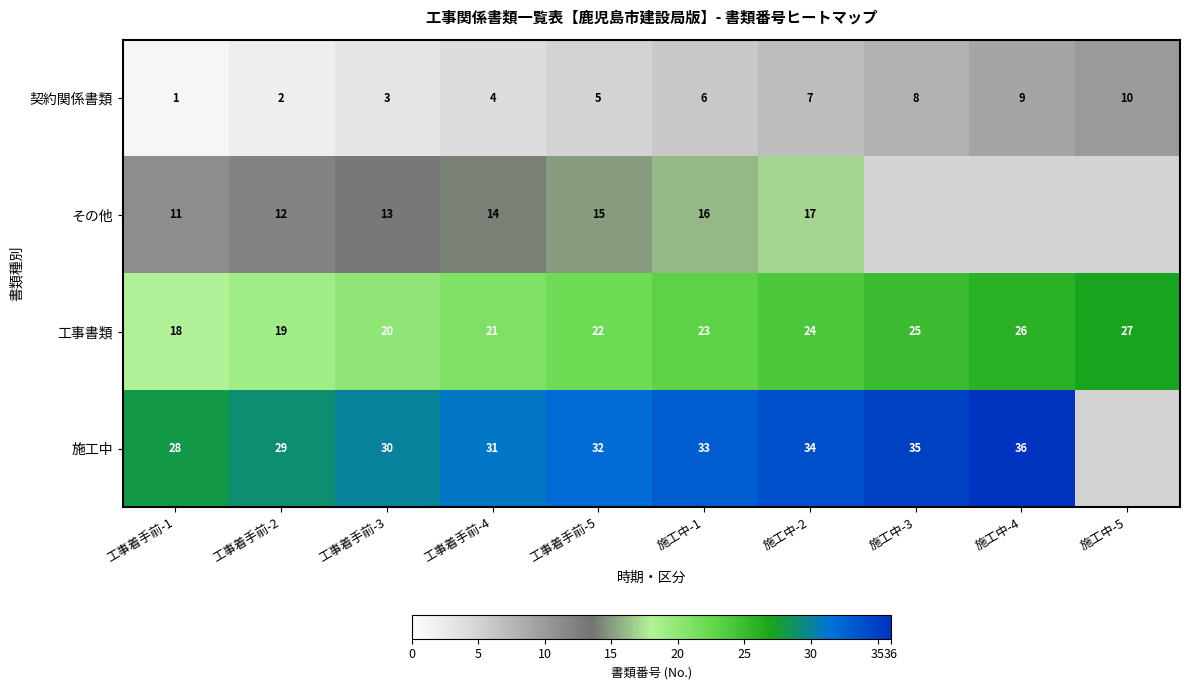

At 工事着手前-5, list the series in order from largest to smallest.

施工中, 工事書類, その他, 契約関係書類